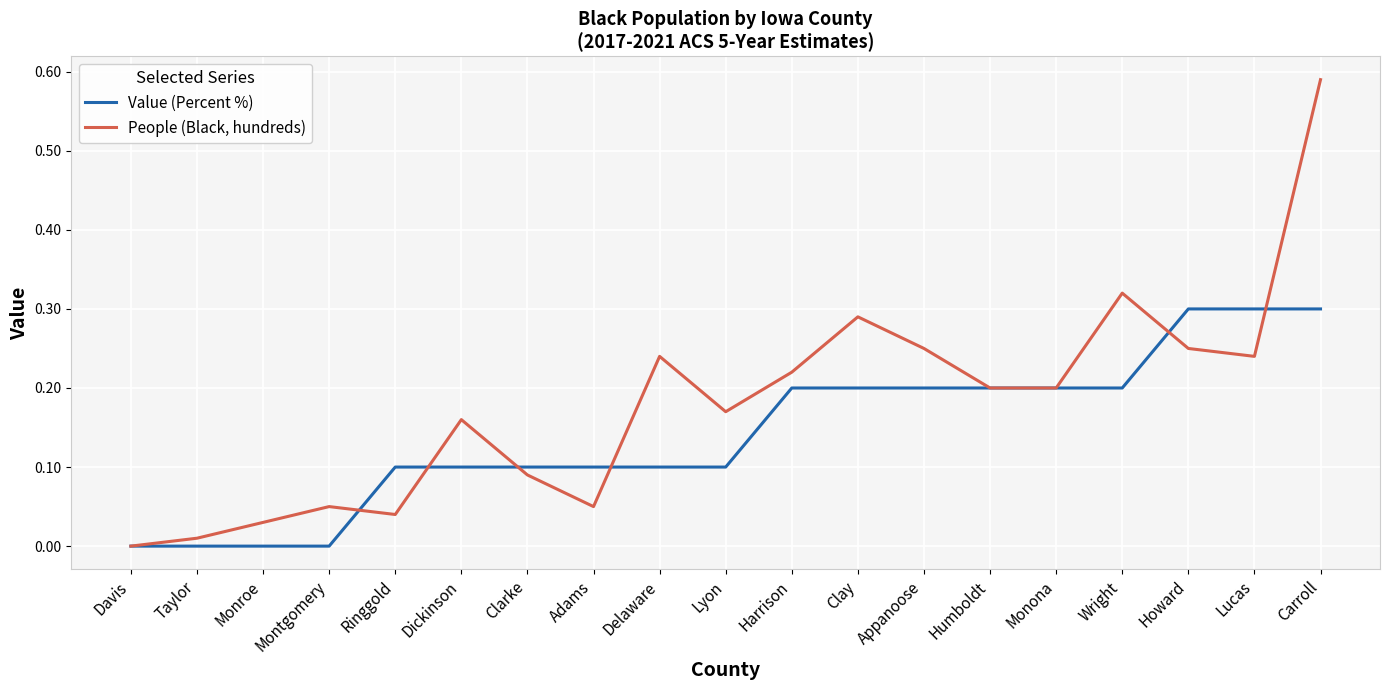

Is this an area chart (filled region under the line)?

No